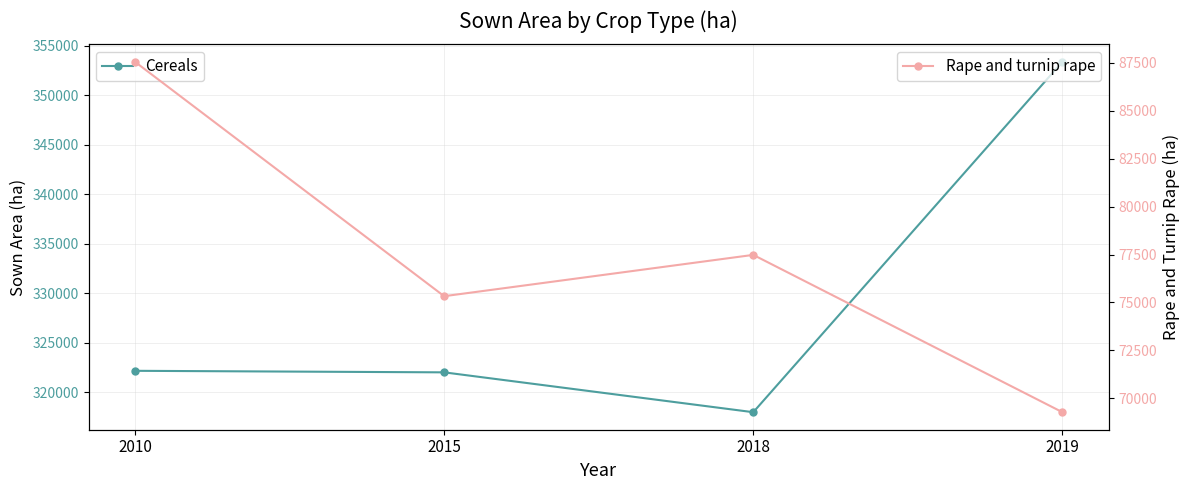

True or false: Rape and turnip rape and Cereals cross at least once.

False